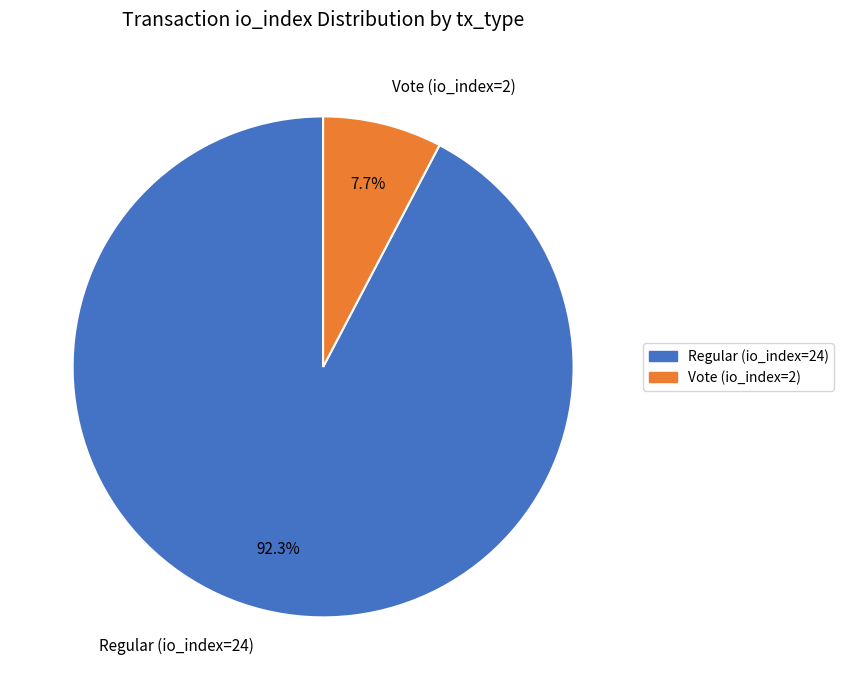

The Regular (io_index=24) slice represents 92% of the pie. True or false?

True